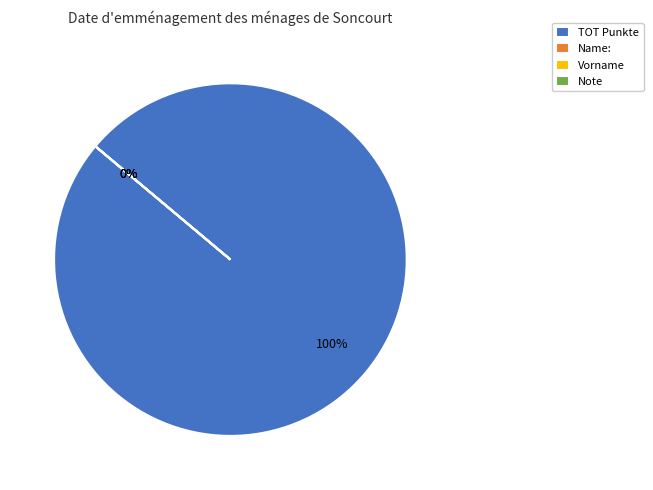

Which has a higher value, Name: or Vorname?

Name: